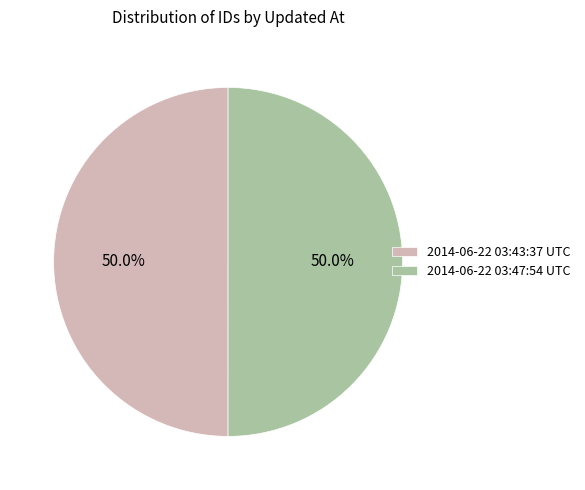

What is the ratio of the value at 2014-06-22 03:47:54 UTC to the value at 2014-06-22 03:43:37 UTC?

1.0